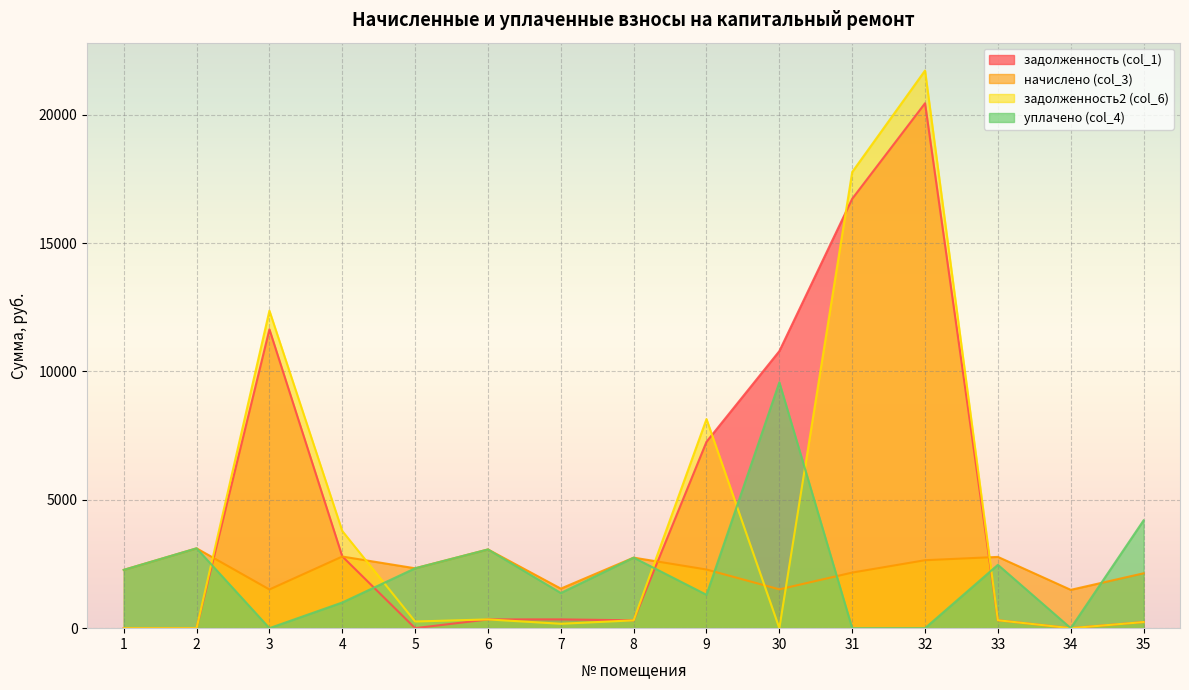

Where is задолженность2 (col_6) nearest to the value 10860?

3